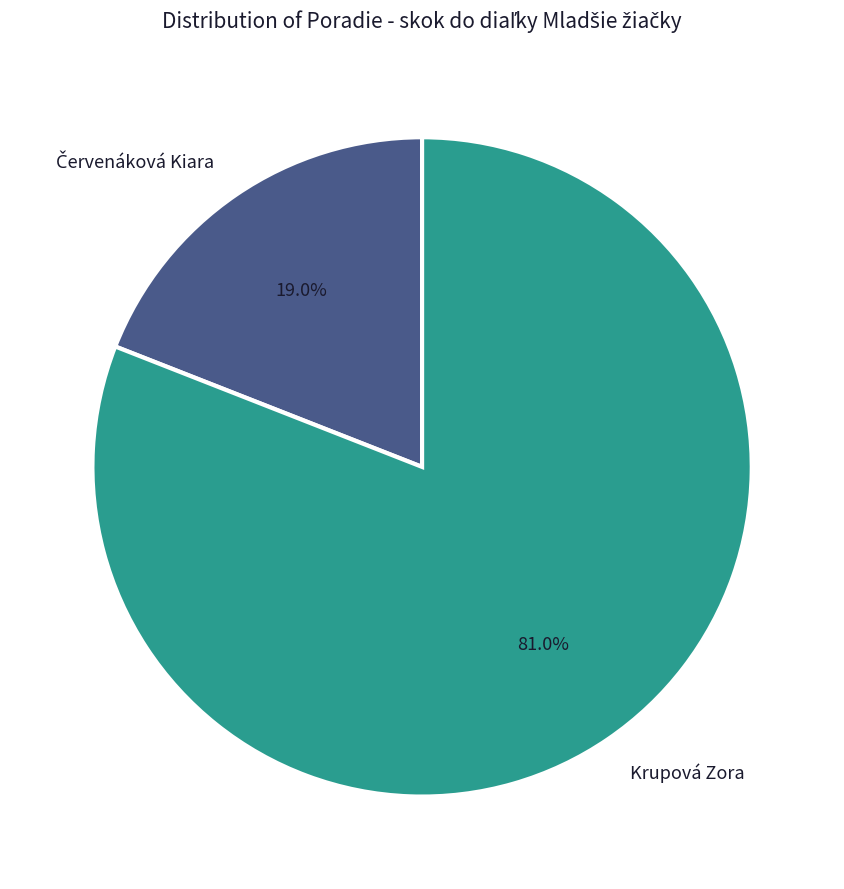

To the nearest percent, what is the average slice percentage?

50%